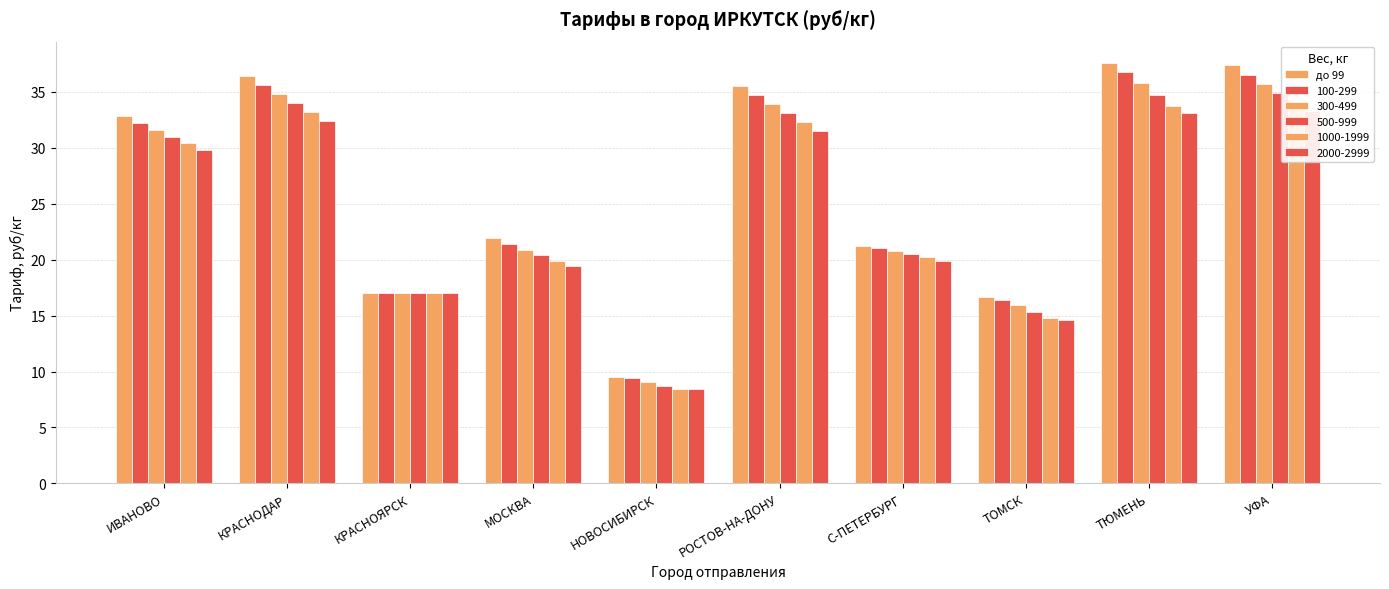

List the labels in order of value, largest first.

ТЮМЕНЬ, УФА, КРАСНОДАР, РОСТОВ-НА-ДОНУ, ИВАНОВО, МОСКВА, С-ПЕТЕРБУРГ, КРАСНОЯРСК, ТОМСК, НОВОСИБИРСК